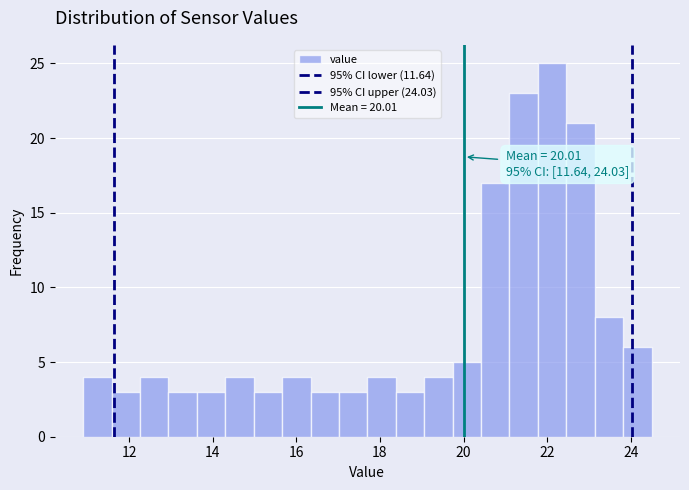

Around what value on the x-axis is the tallest bar? Give the approximate position of its centre, as read against the axis.

22.2